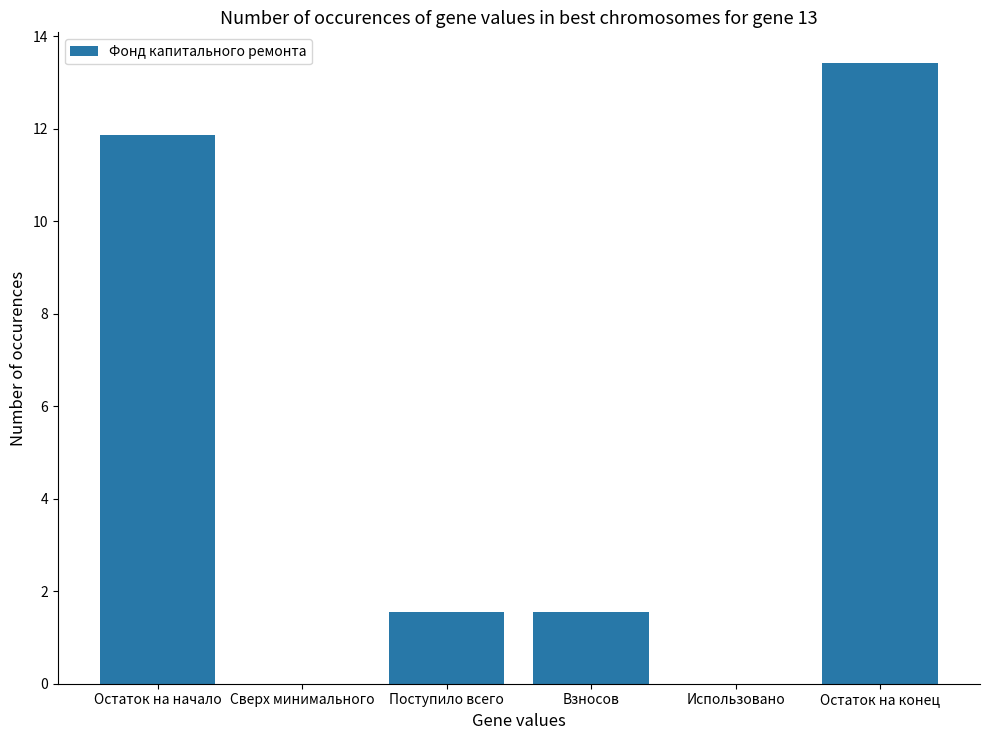

At which category does the chart reach its peak across all series?

Остаток на конец